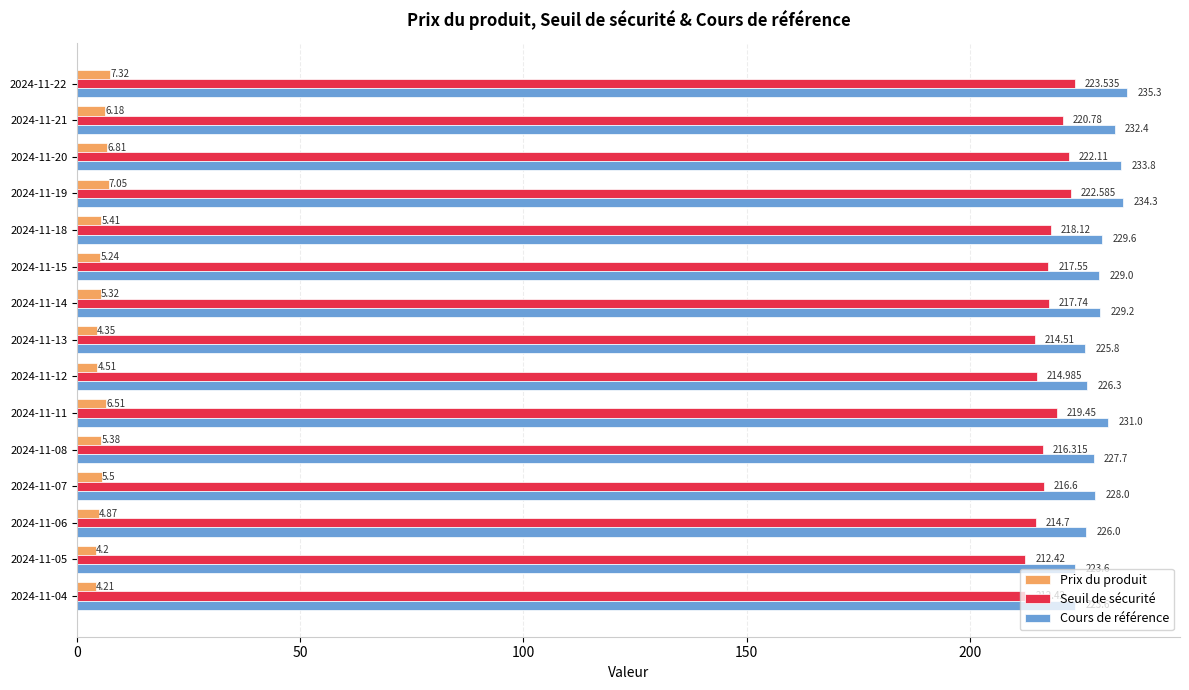

Which series has the largest total across all categories?

Cours de référence